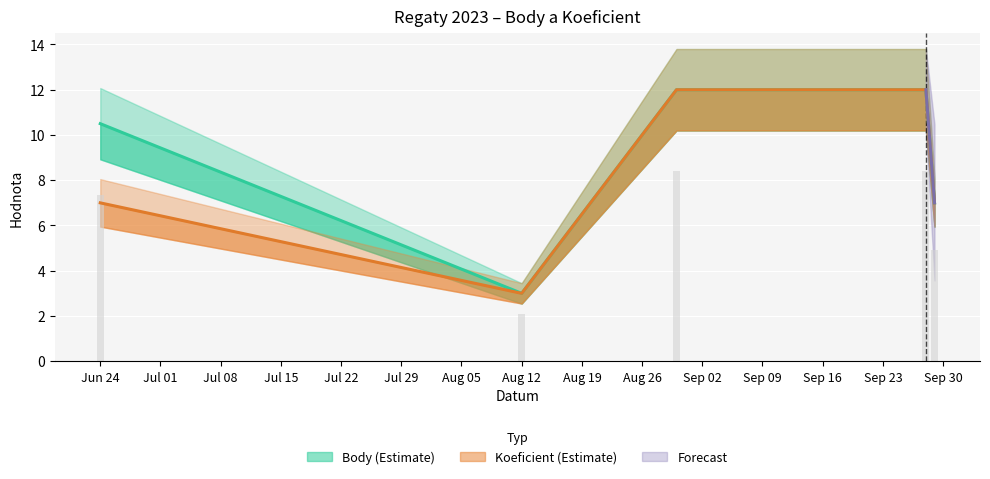

At 2023-08-30, list the series in order from smallest to largest.

Body, Koeficient